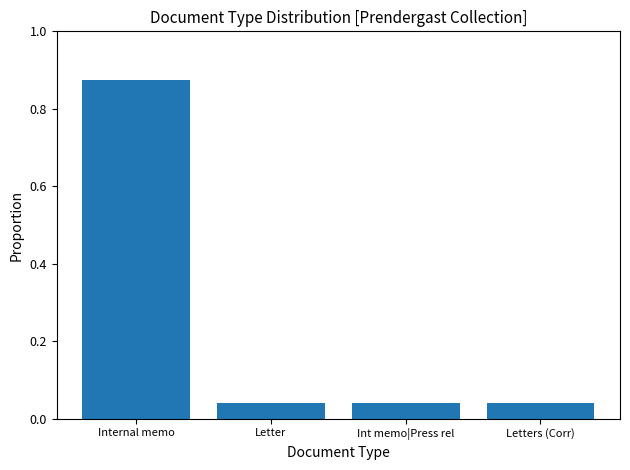

The value at Letter is 0.1. True or false?

False